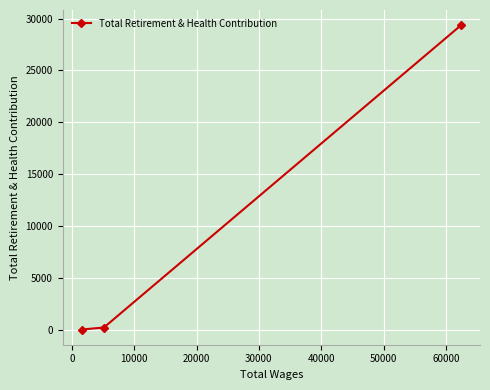

What is the sum of all values?

29563